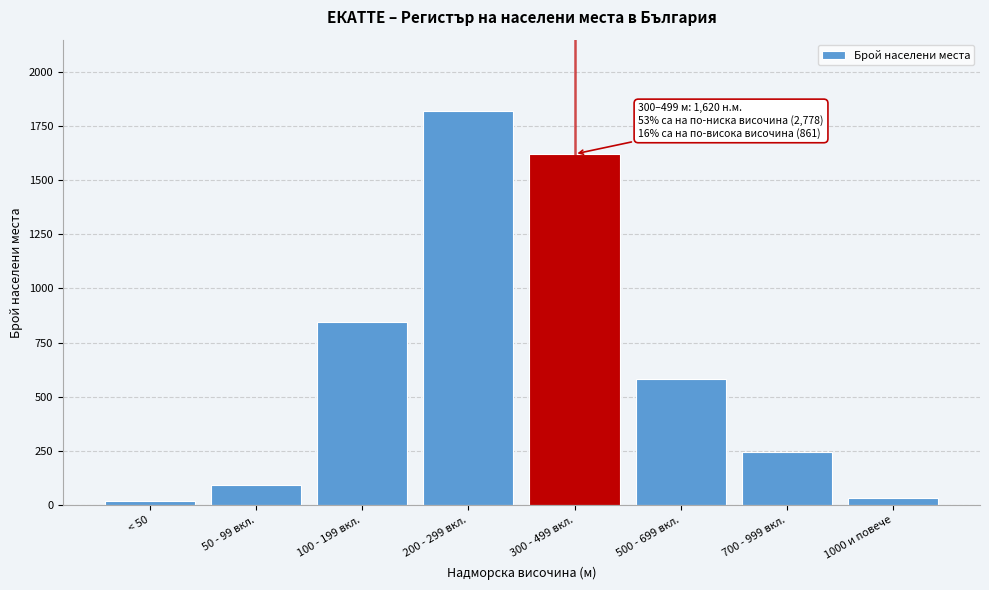

Reading left to right, what are all the values shown in this chart?

18	95	845	1820	1620	583	246	32